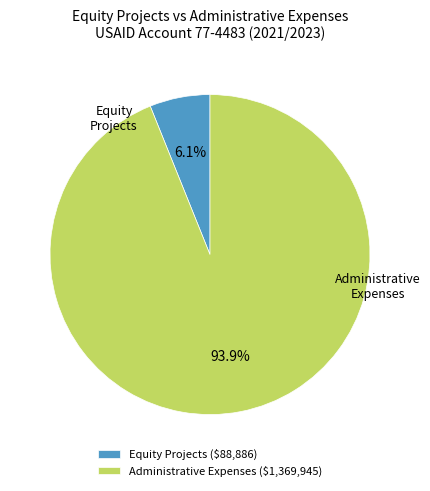

Which slice represents more than half of the pie?

Administrative Expenses ($1,369,945)